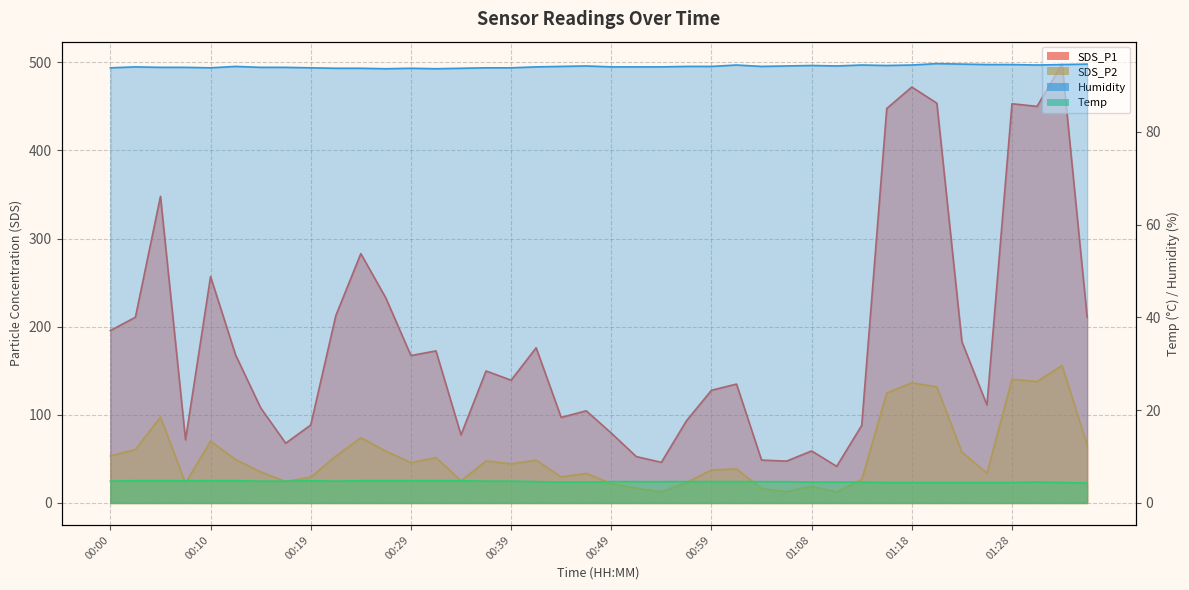

Which series has the largest total across all categories?

SDS_P1